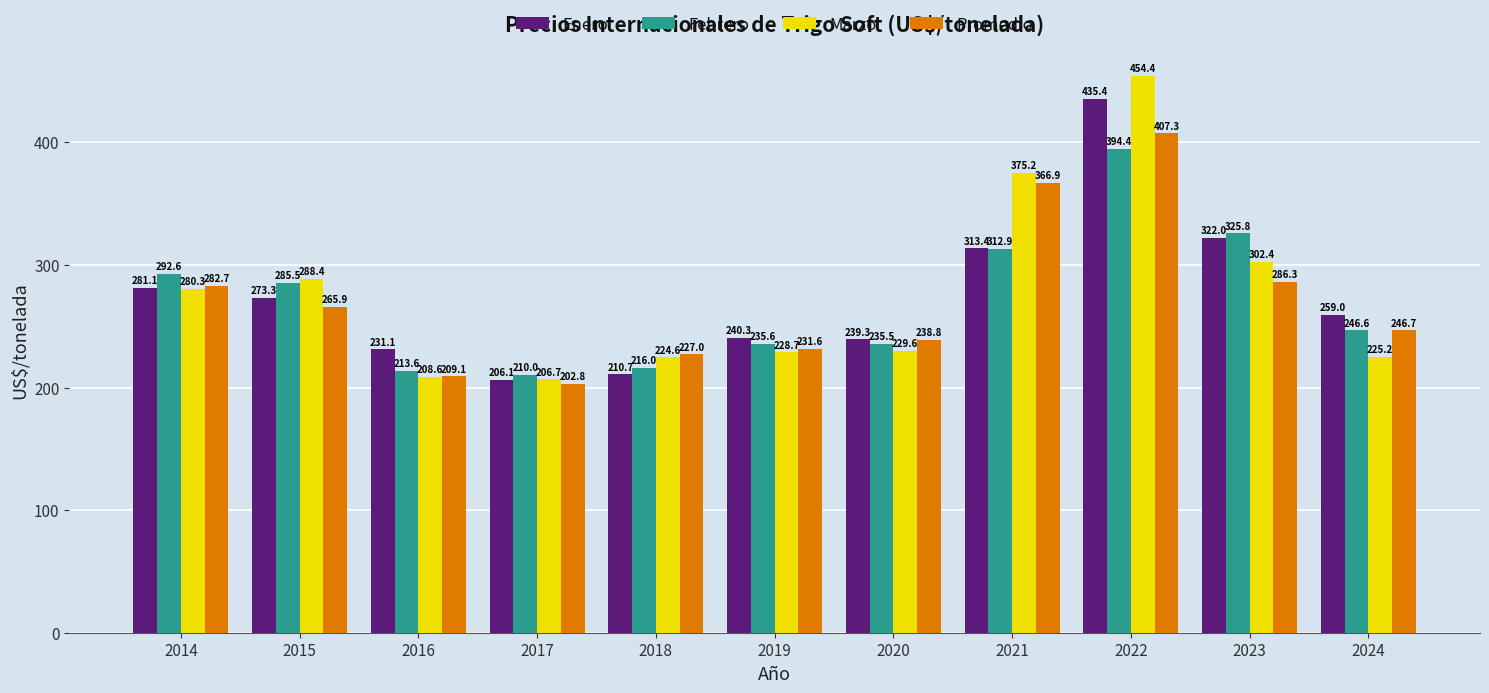

True or false: Enero has a value of 318.6 at 2020.

False